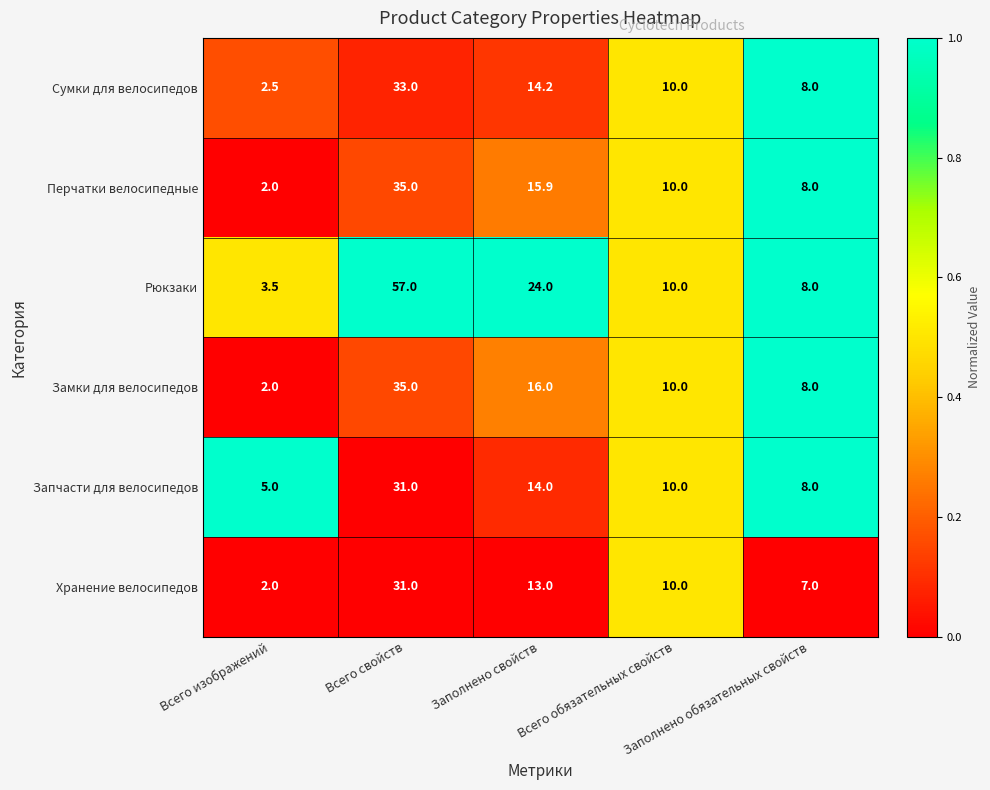

What is the total value across all series at Всего обязательных свойств?

60.0